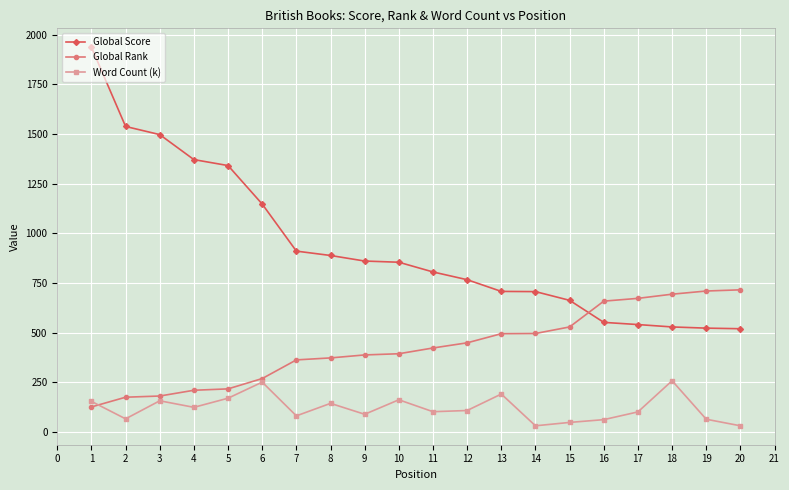

What is the difference between the maximum and second lowest values in the Global Score series?

1415